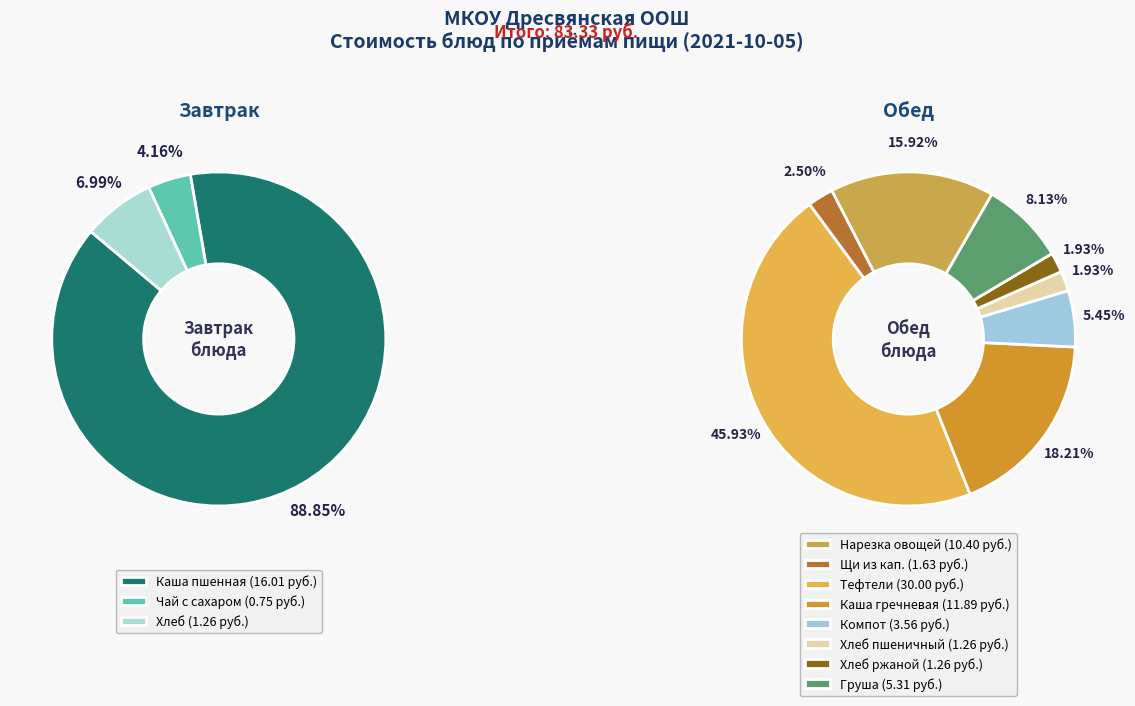

How many segments does this pie chart have?

11